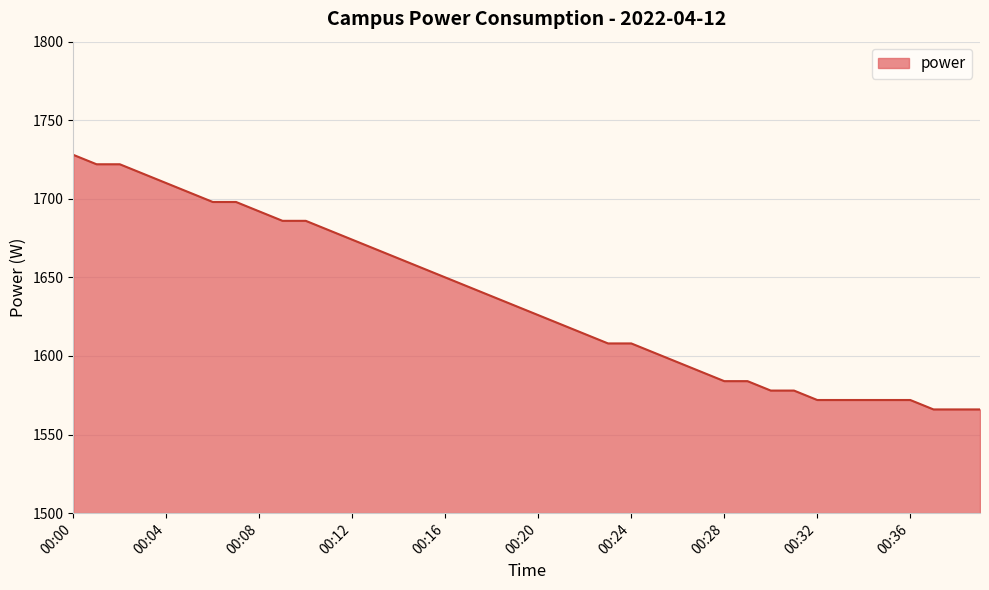

Reading left to right, extract all data points from this chart.

1728	1722	1722	1716	1710	1704	1698	1698	1692	1686	1686	1680	1674	1668	1662	1656	1650	1644	1638	1632	1626	1620	1614	1608	1608	1602	1596	1590	1584	1584	1578	1578	1572	1572	1572	1572	1572	1566	1566	1566